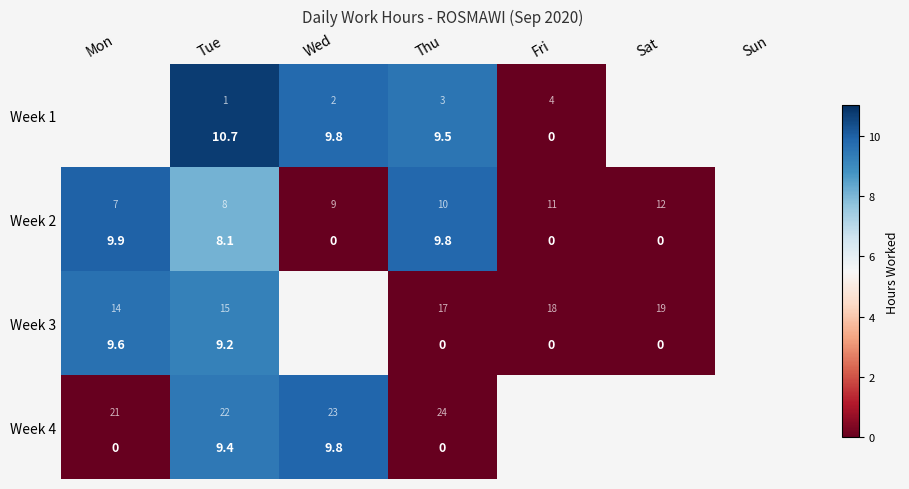

Where does the Week 2 series first go above 8?

Mon